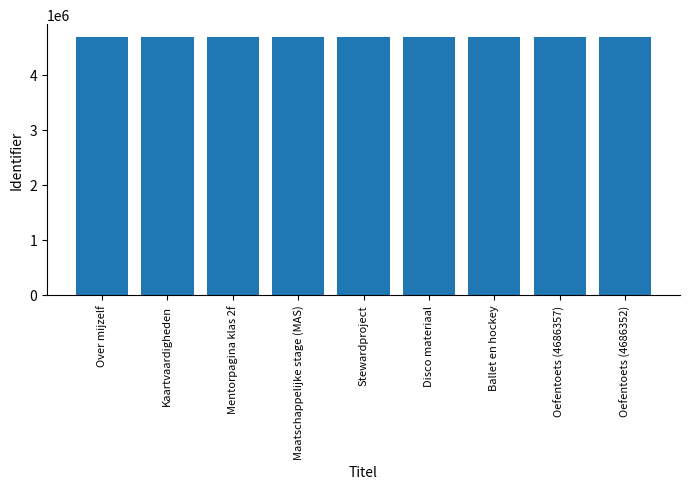

What is the difference between the maximum and minimum values?

728